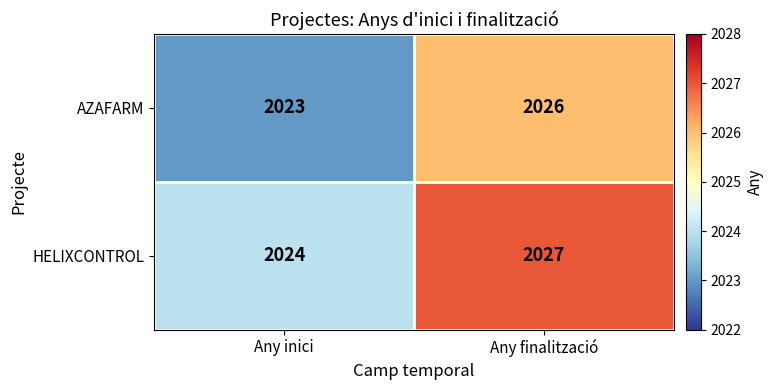

What is the total value across all series at Any inici?

4047